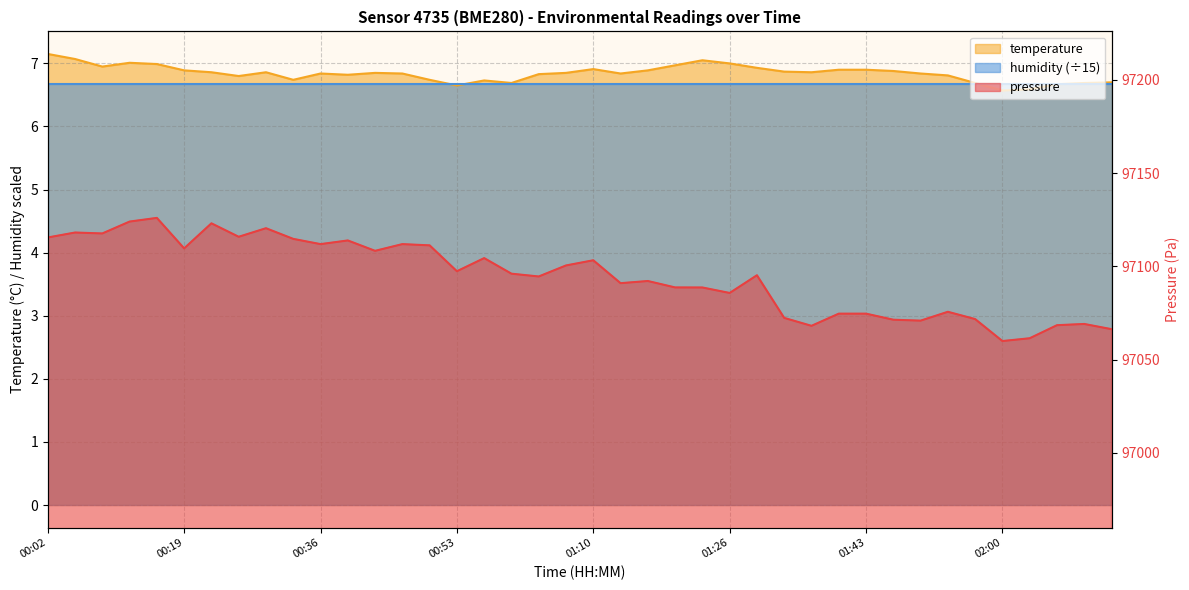

Rank the categories by pressure value from lowest to highest.

02:00, 02:03, 02:14, 01:36, 02:07, 02:10, 01:50, 01:47, 01:57, 01:33, 01:40, 01:43, 01:53, 01:26, 01:23, 01:20, 01:13, 01:16, 01:03, 01:30, 00:59, 00:53, 01:06, 01:10, 00:56, 00:43, 00:19, 00:49, 00:36, 00:46, 00:39, 00:33, 00:02, 00:26, 00:09, 00:06, 00:29, 00:22, 00:12, 00:16